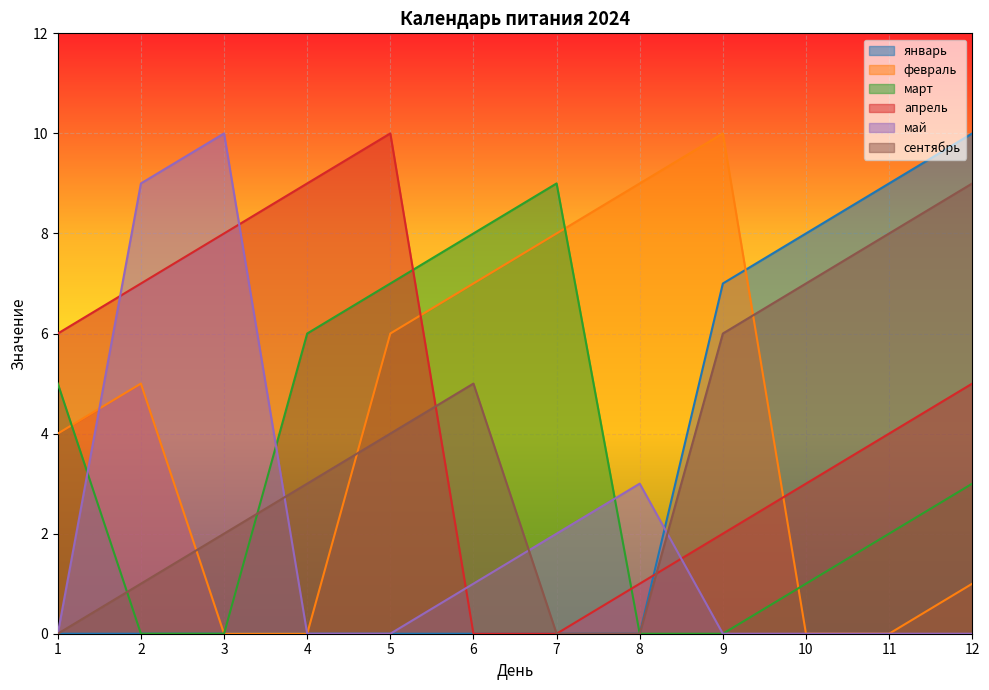

What is the difference between the second highest and second lowest values in the сентябрь series?

8